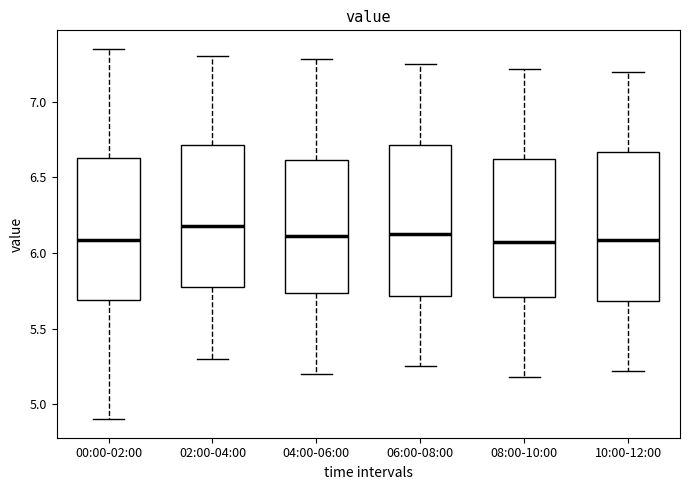

Reading left to right, read every box against the y-axis: the position of its median line, the range the box covers, and the ends of its whiskers. The values are not printed on the chart, so give them approximately, as read against the axis.

00:00-02:00: median 6.10, box 5.70 to 6.65, whiskers 4.90 to 7.35
02:00-04:00: median 6.20, box 5.75 to 6.70, whiskers 5.30 to 7.30
04:00-06:00: median 6.10, box 5.75 to 6.60, whiskers 5.20 to 7.30
06:00-08:00: median 6.15, box 5.70 to 6.70, whiskers 5.25 to 7.25
08:00-10:00: median 6.05, box 5.70 to 6.60, whiskers 5.20 to 7.20
10:00-12:00: median 6.10, box 5.70 to 6.65, whiskers 5.20 to 7.20